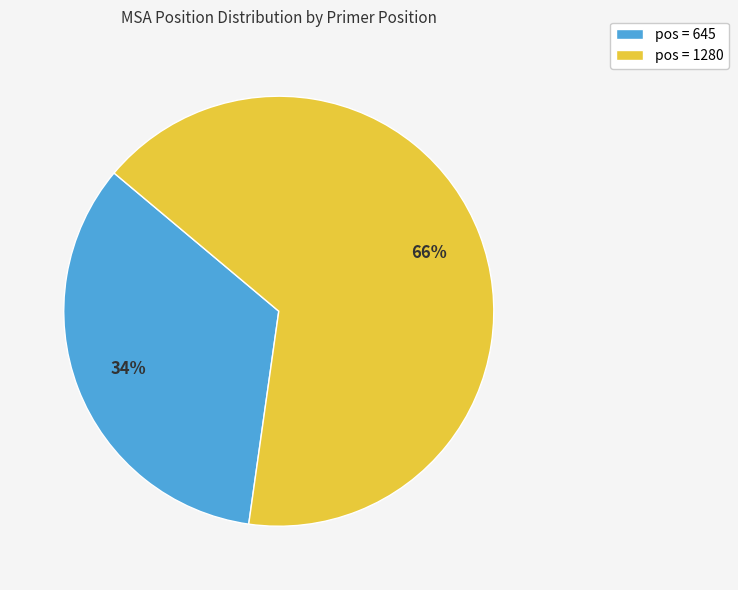

Which category has the smallest portion of the pie?

pos = 645